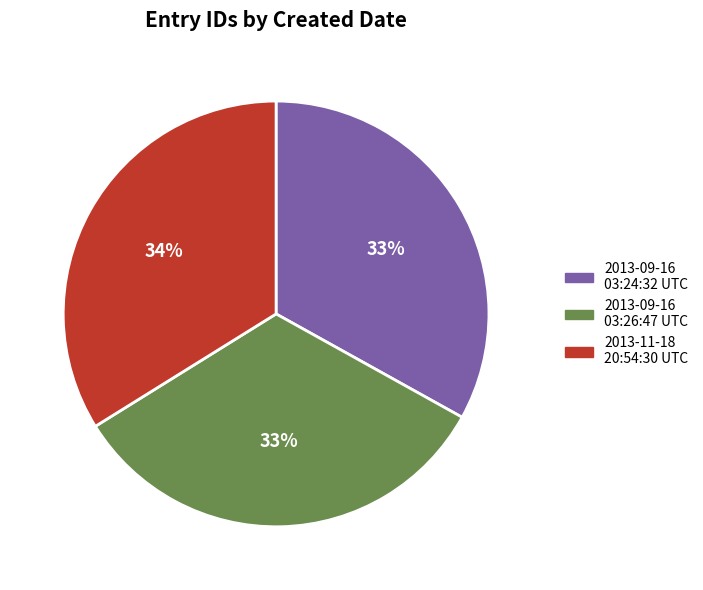

Is it true that 2013-09-16 03:26:47 UTC is 33% of the pie?

True